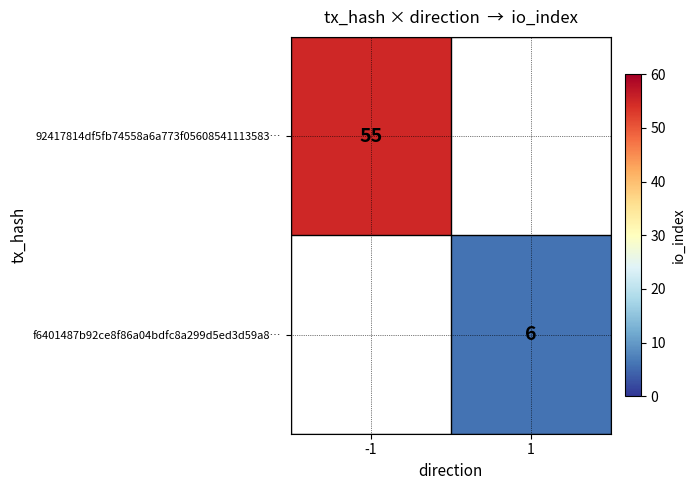

Is it true that f6401487b92ce8f86a04bdfc8a299d5ed3d59a8… equals 10 at 1?

False